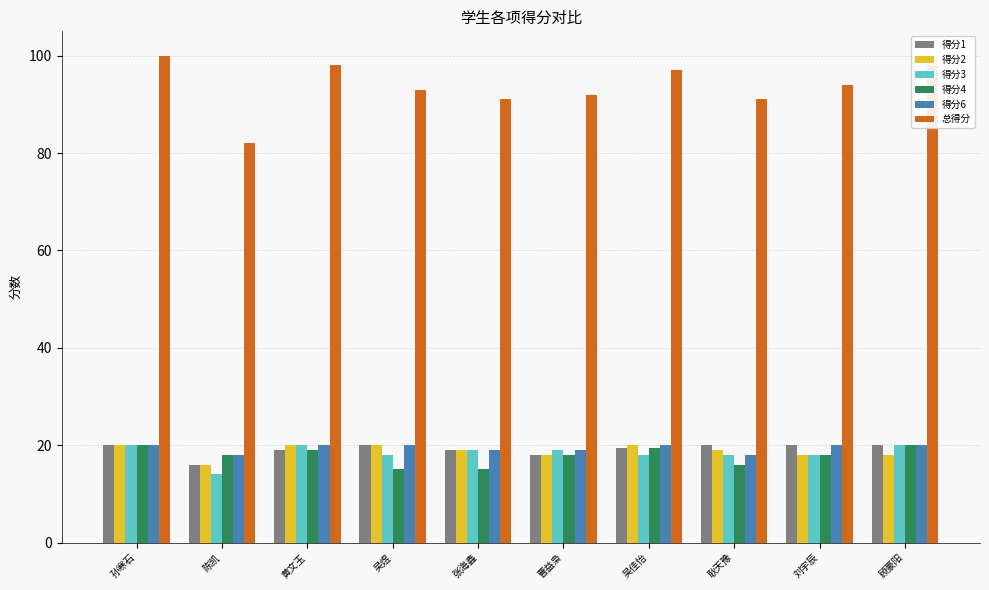

What is the difference between the maximum and second lowest values in the 得分4 series?

5.0